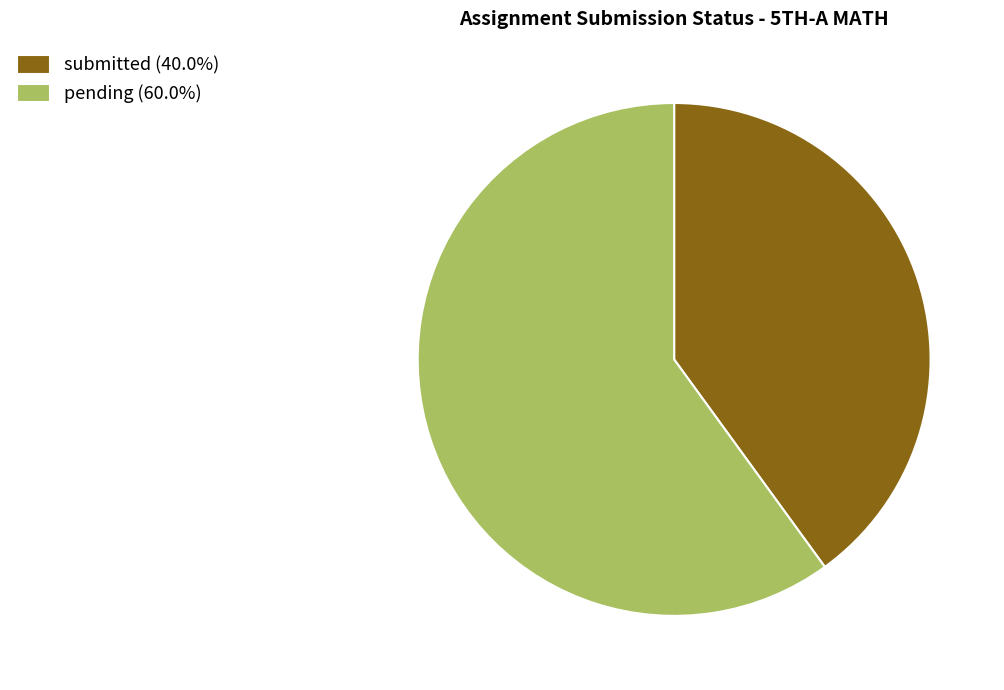

How many segments does this pie chart have?

2